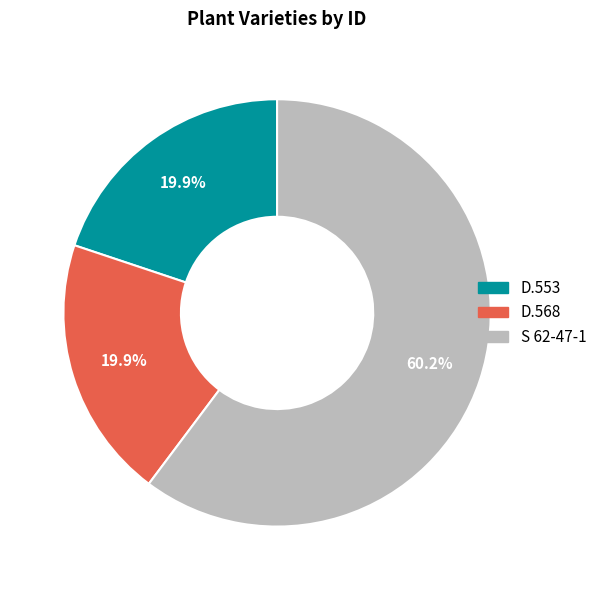

Which slice is the largest?

S 62-47-1